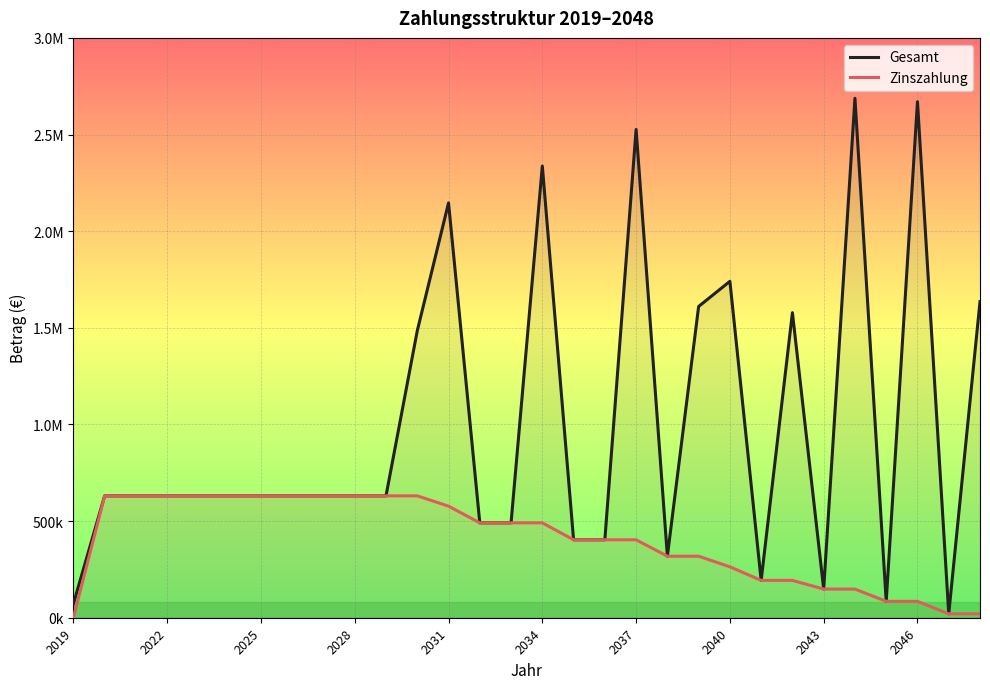

True or false: Gesamt and Zinszahlung intersect in this chart.

False